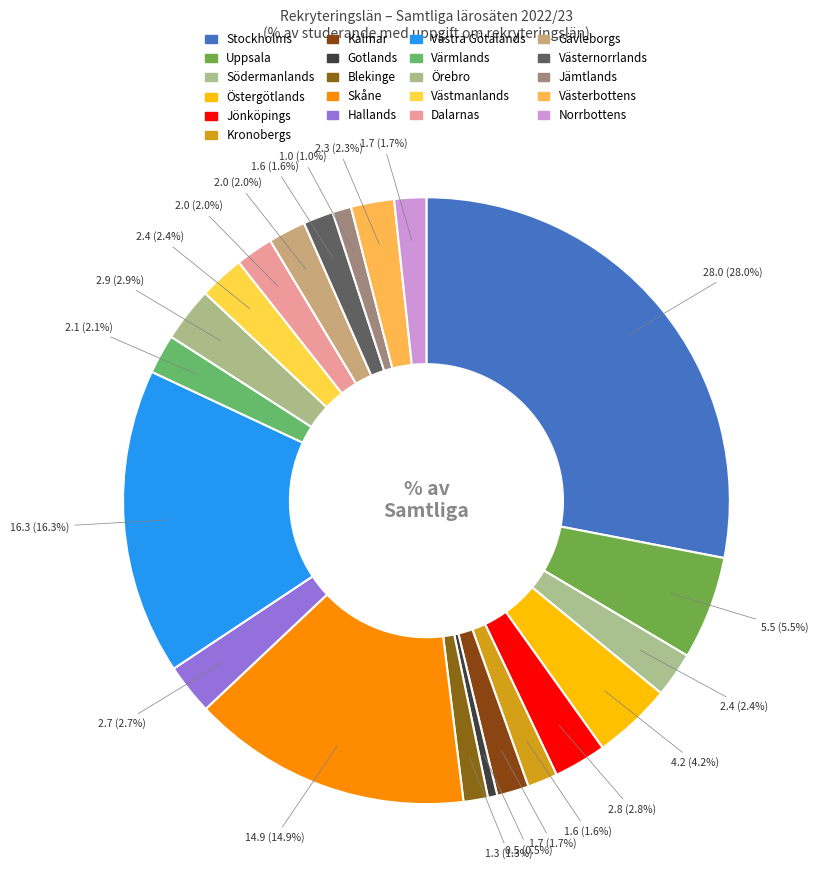

Which category has the smallest portion of the pie?

Gotlands